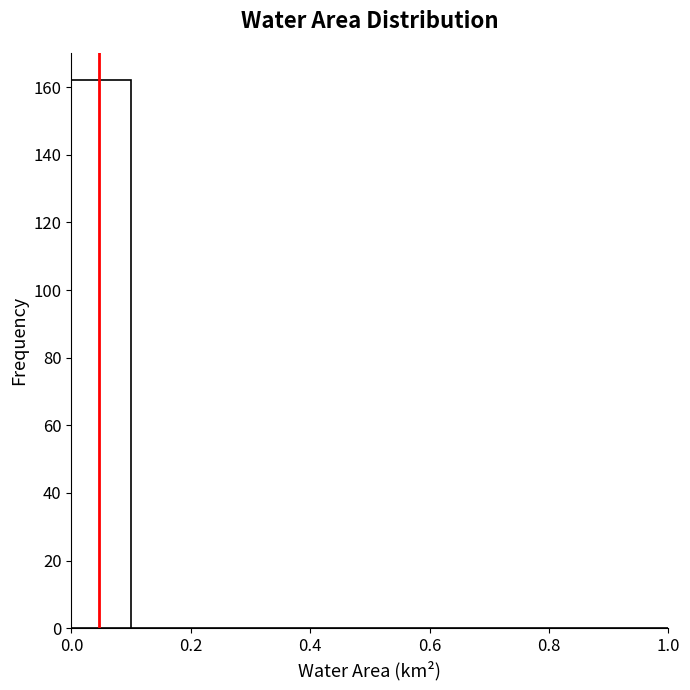

Which range on the x-axis has the tallest bar?

0.0 to 0.1